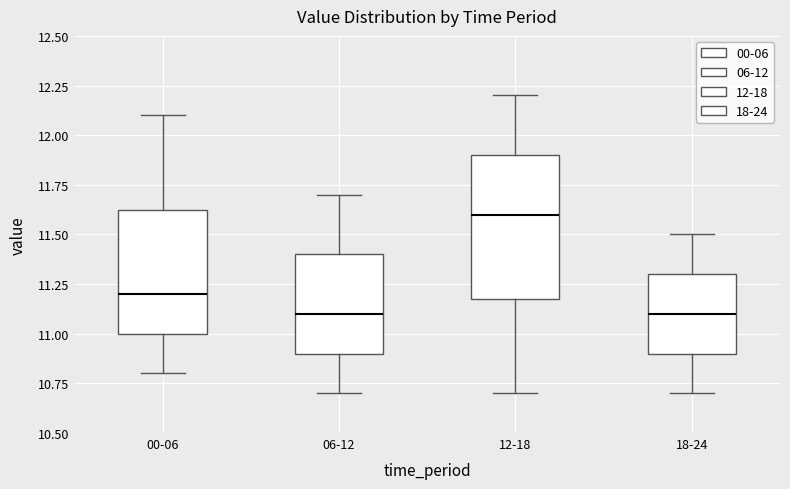

Comparing the boxes themselves (not the whiskers), which one is the tallest?

12-18